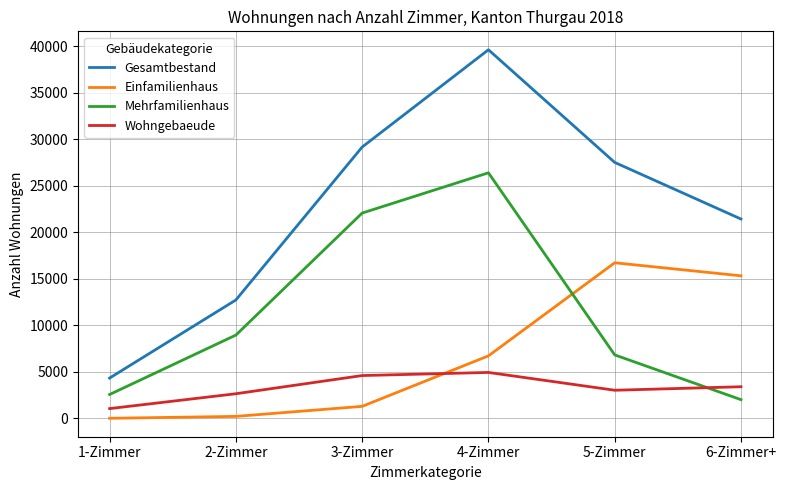

At how many categories does at least one series exceed 10108?

5